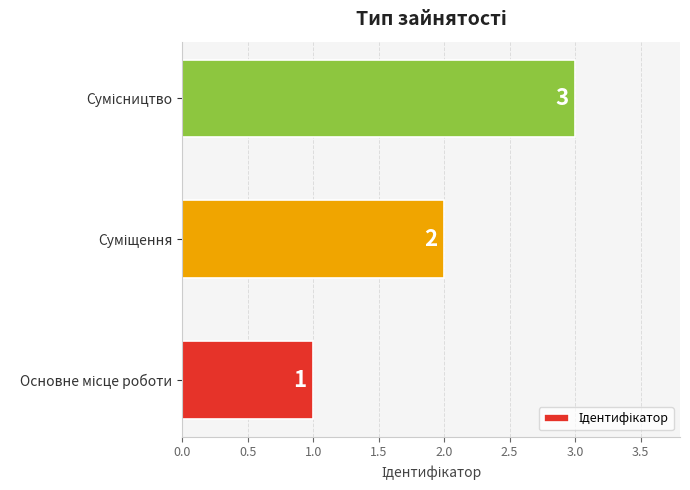

What is the greatest value displayed?

3